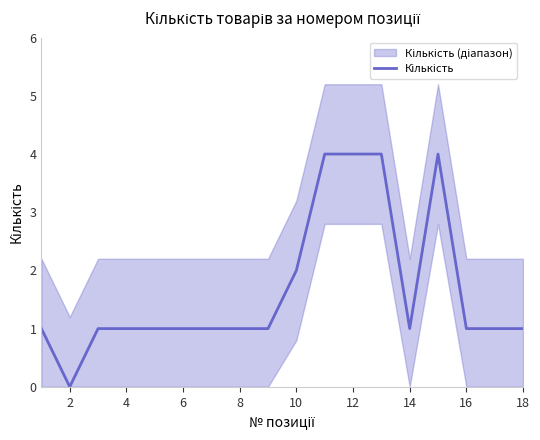

How many lines are shown in the chart?

1